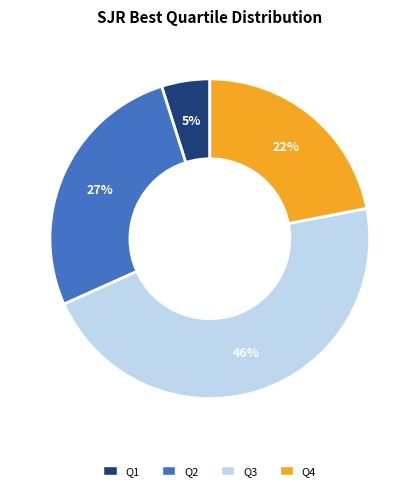

Is the sum of Q3 and Q2 greater than half?

Yes